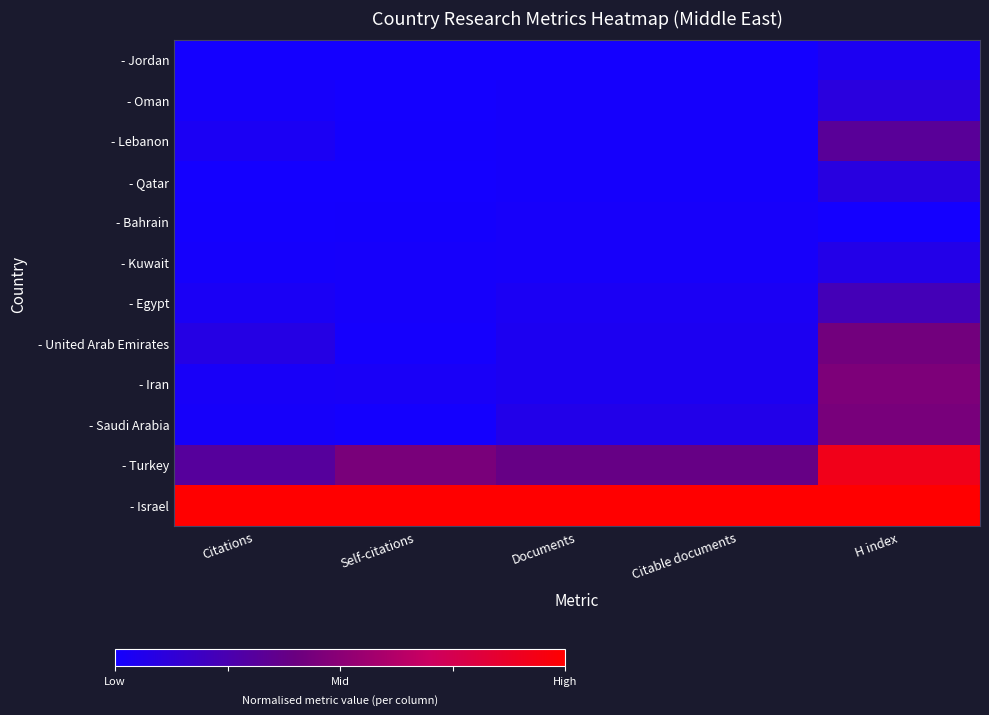

Reading left to right, extract all data points from this chart.

- Jordan: Citations=0.0	Self-citations=0.0	Documents=0.0	Citable documents=0.0	H index=0.0
- Oman: Citations=0.0	Self-citations=0.0	Documents=0.0	Citable documents=0.0	H index=0.1
- Lebanon: Citations=0.0	Self-citations=0.0	Documents=0.0	Citable documents=0.0	H index=0.3
- Qatar: Citations=0.0	Self-citations=0.0	Documents=0.0	Citable documents=0.0	H index=0.1
- Bahrain: Citations=0.0	Self-citations=0.0	Documents=0.0	Citable documents=0.0	H index=0.0
- Kuwait: Citations=0.0	Self-citations=0.0	Documents=0.0	Citable documents=0.0	H index=0.1
- Egypt: Citations=0.0	Self-citations=0.0	Documents=0.0	Citable documents=0.0	H index=0.2
- United Arab Emirates: Citations=0.1	Self-citations=0.0	Documents=0.0	Citable documents=0.0	H index=0.4
- Iran: Citations=0.0	Self-citations=0.0	Documents=0.0	Citable documents=0.0	H index=0.5
- Saudi Arabia: Citations=0.0	Self-citations=0.0	Documents=0.1	Citable documents=0.1	H index=0.4
- Turkey: Citations=0.3	Self-citations=0.4	Documents=0.4	Citable documents=0.4	H index=0.9
- Israel: Citations=1.0	Self-citations=1.0	Documents=1.0	Citable documents=1.0	H index=1.0